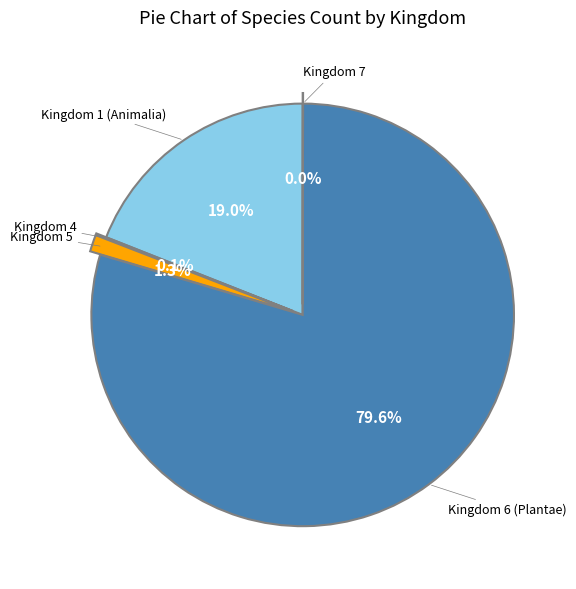

Which category has the biggest portion of the pie?

Kingdom 6 (Plantae)